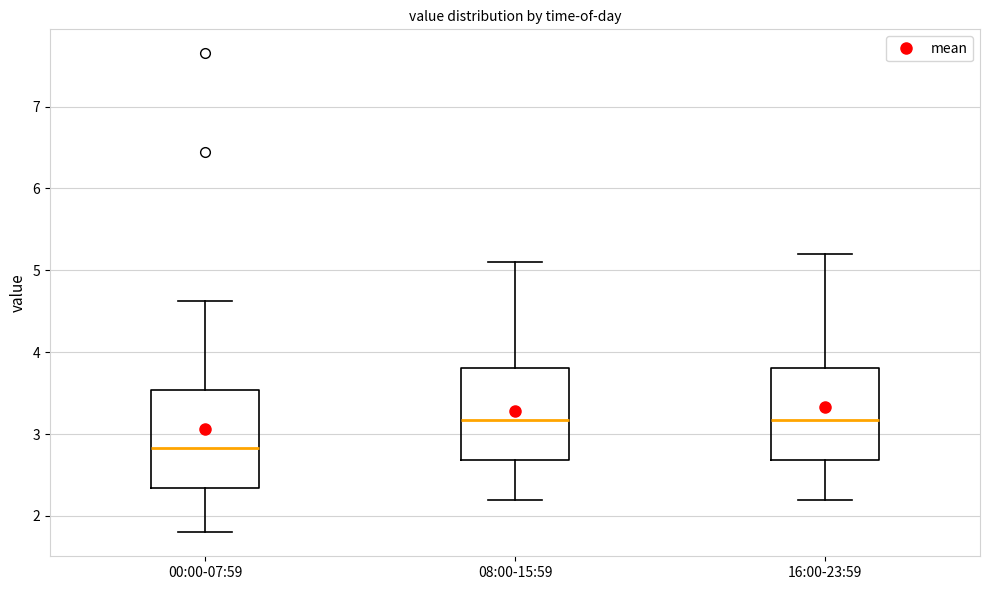

Which box's median line is the lowest?

00:00-07:59